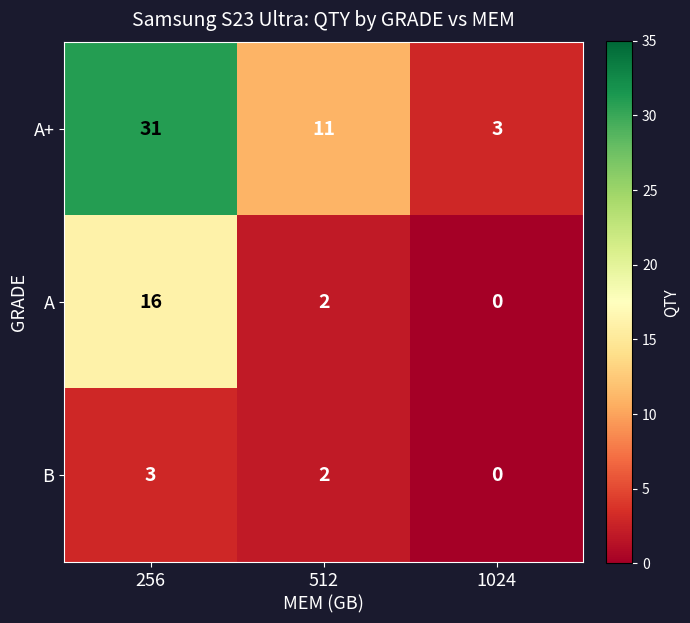

True or false: B has a value of 1 at 512.

False